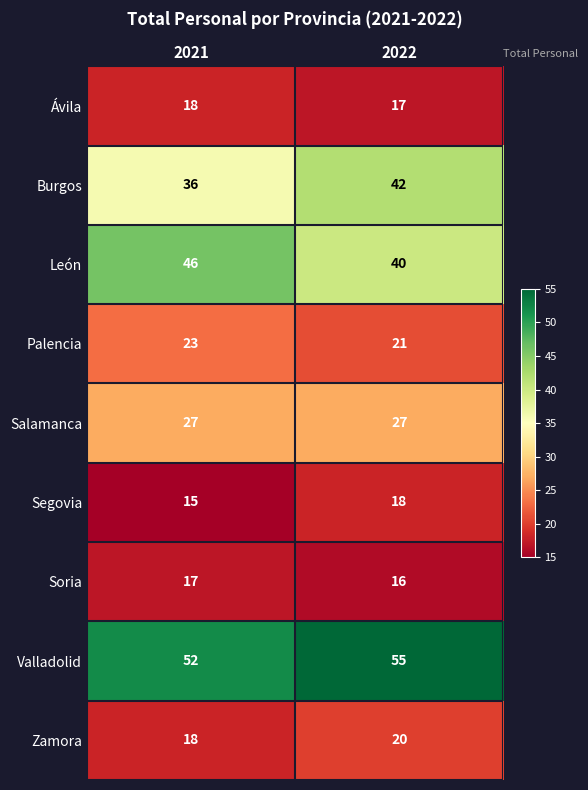

What is the average value of the Ávila series?

18